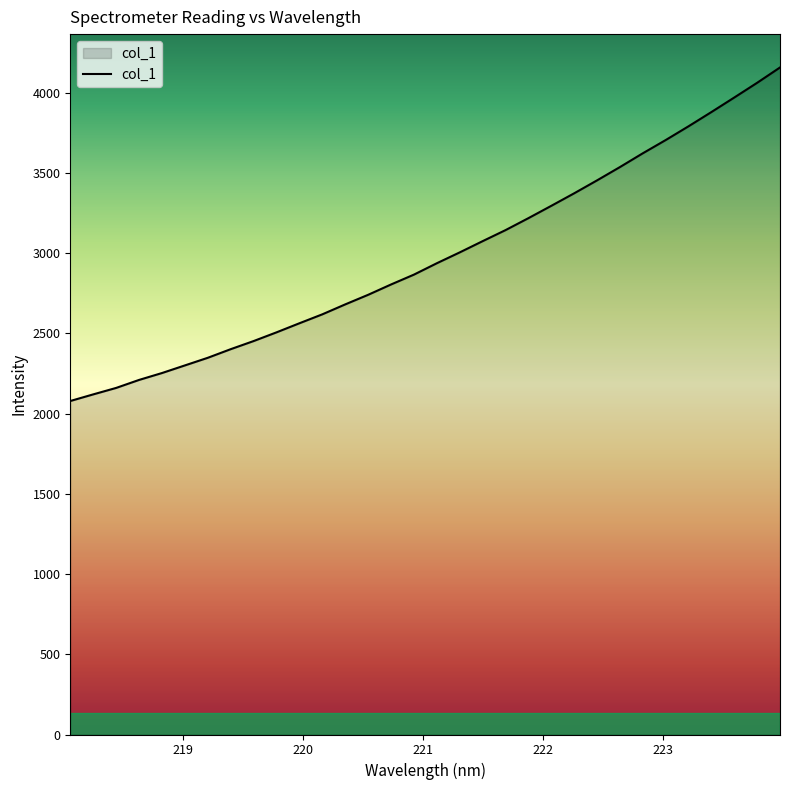

Reading left to right, extract all data points from this chart.

2078.2	2119.4	2159.7	2209.5	2252.4	2299.9	2347.5	2401.2	2451.7	2506.1	2562.7	2618.3	2680.3	2740.0	2804.3	2865.7	2936.7	3004.2	3074.2	3143.0	3217.5	3294.4	3372.4	3453.0	3535.9	3621.8	3704.2	3790.1	3878.9	3969.4	4061.1	4156.7